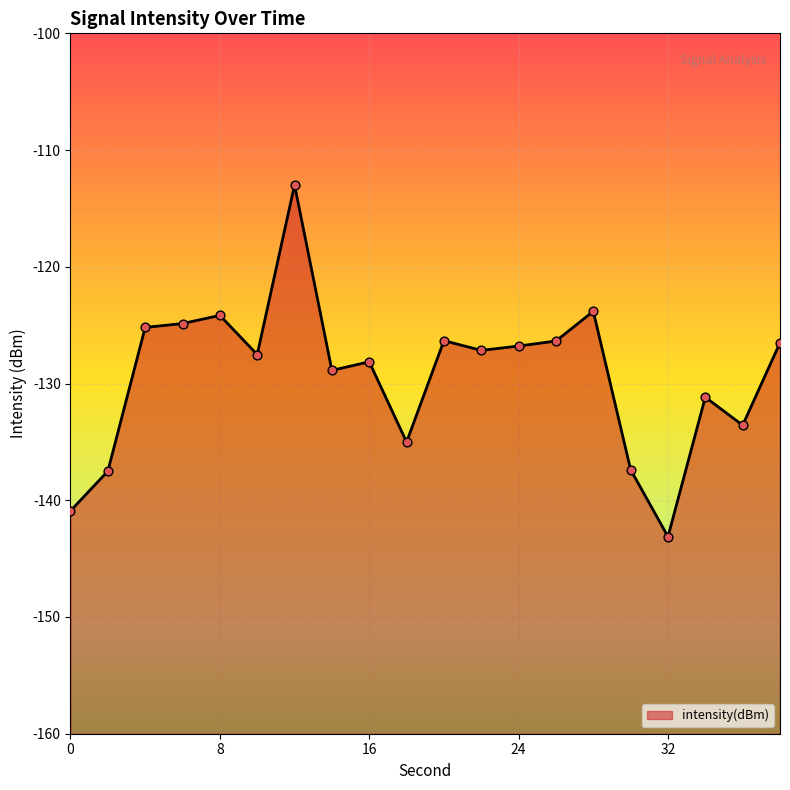

Which has a higher value, 22 or 36?

22